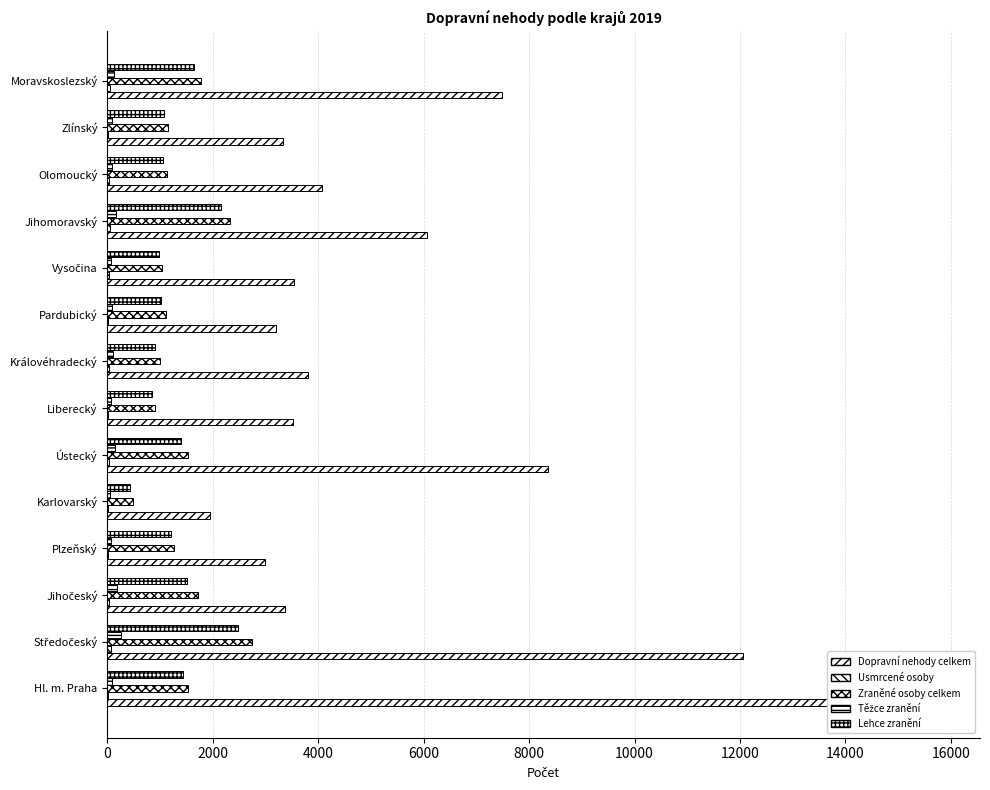

Reading left to right, extract all data points from this chart.

Dopravní nehody celkem: 15763	12050	3367	2985	1953	8364	3516	3811	3198	3532	6055	4063	3336	7486
Usmrcené osoby: 13	66	40	21	9	32	8	33	21	36	46	27	12	41
Zraněné osoby celkem: 1532	2749	1710	1268	482	1535	907	1007	1120	1045	2318	1138	1153	1771
Těžce zranění: 90	266	191	69	48	145	60	103	93	70	170	85	86	123
Lehce zranění: 1442	2483	1519	1199	434	1390	847	904	1027	975	2148	1053	1067	1648